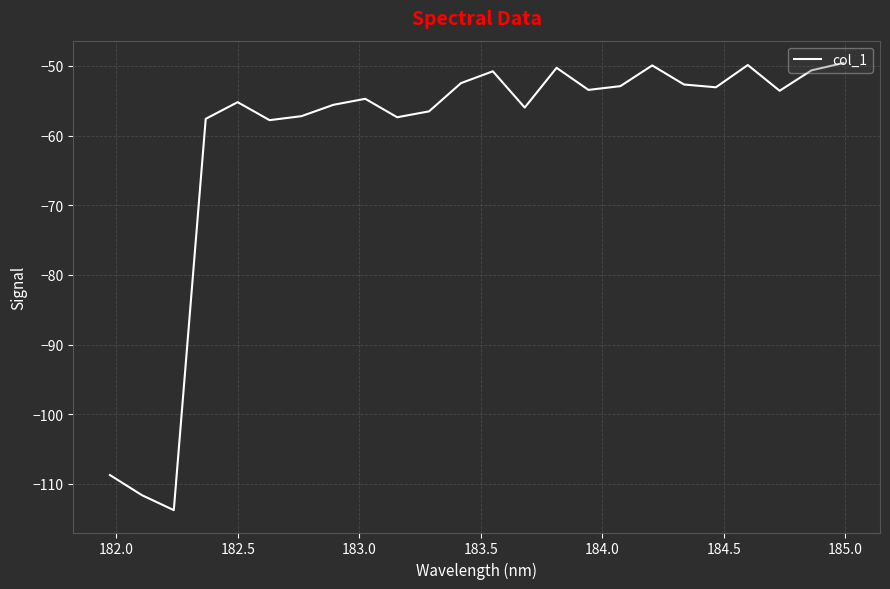

What is the greatest value displayed?

-49.6